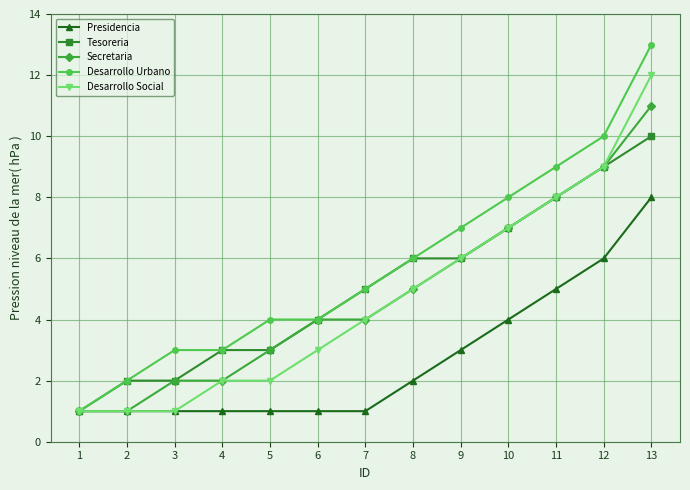

Reading left to right, transcribe all the data shown in this chart.

Presidencia: 1=1	2=1	3=1	4=1	5=1	6=1	7=1	8=2	9=3	10=4	11=5	12=6	13=8
Tesoreria: 1=1	2=2	3=2	4=3	5=3	6=4	7=5	8=6	9=6	10=7	11=8	12=9	13=10
Secretaria: 1=1	2=1	3=2	4=2	5=3	6=4	7=4	8=5	9=6	10=7	11=8	12=9	13=11
Desarrollo Urbano: 1=1	2=2	3=3	4=3	5=4	6=4	7=5	8=6	9=7	10=8	11=9	12=10	13=13
Desarrollo Social: 1=1	2=1	3=1	4=2	5=2	6=3	7=4	8=5	9=6	10=7	11=8	12=9	13=12